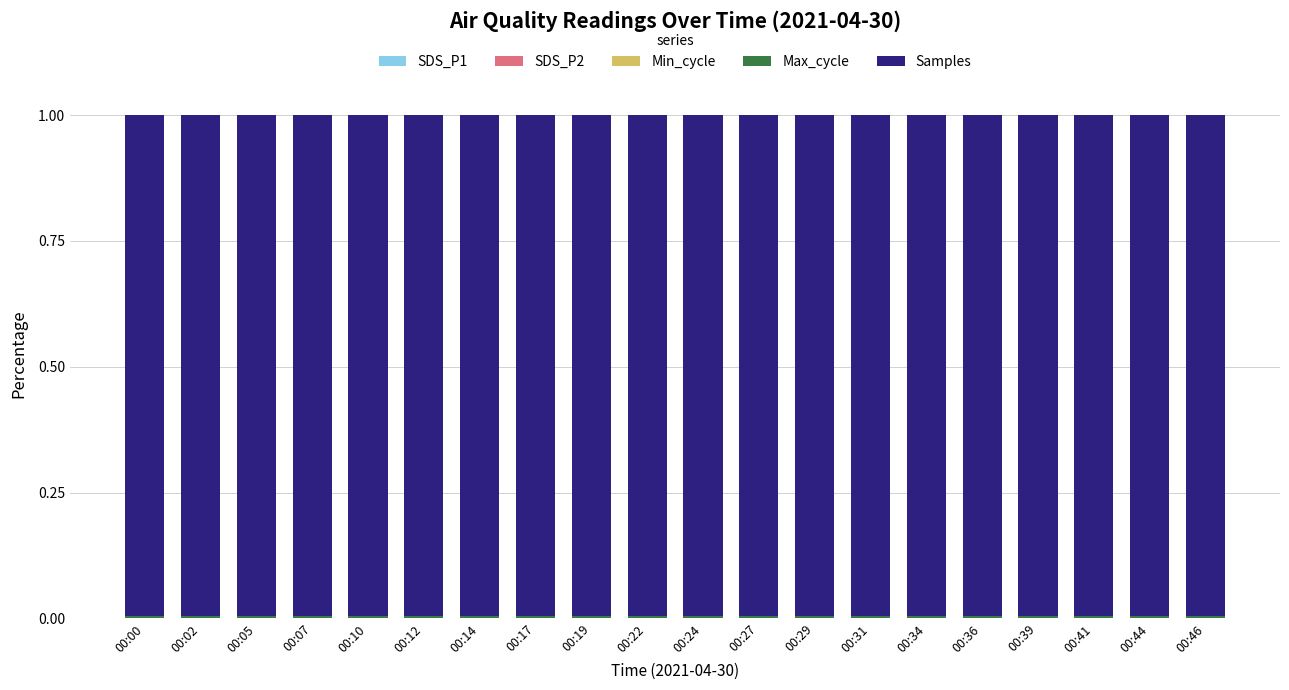

Count the number of data series in this chart.

5